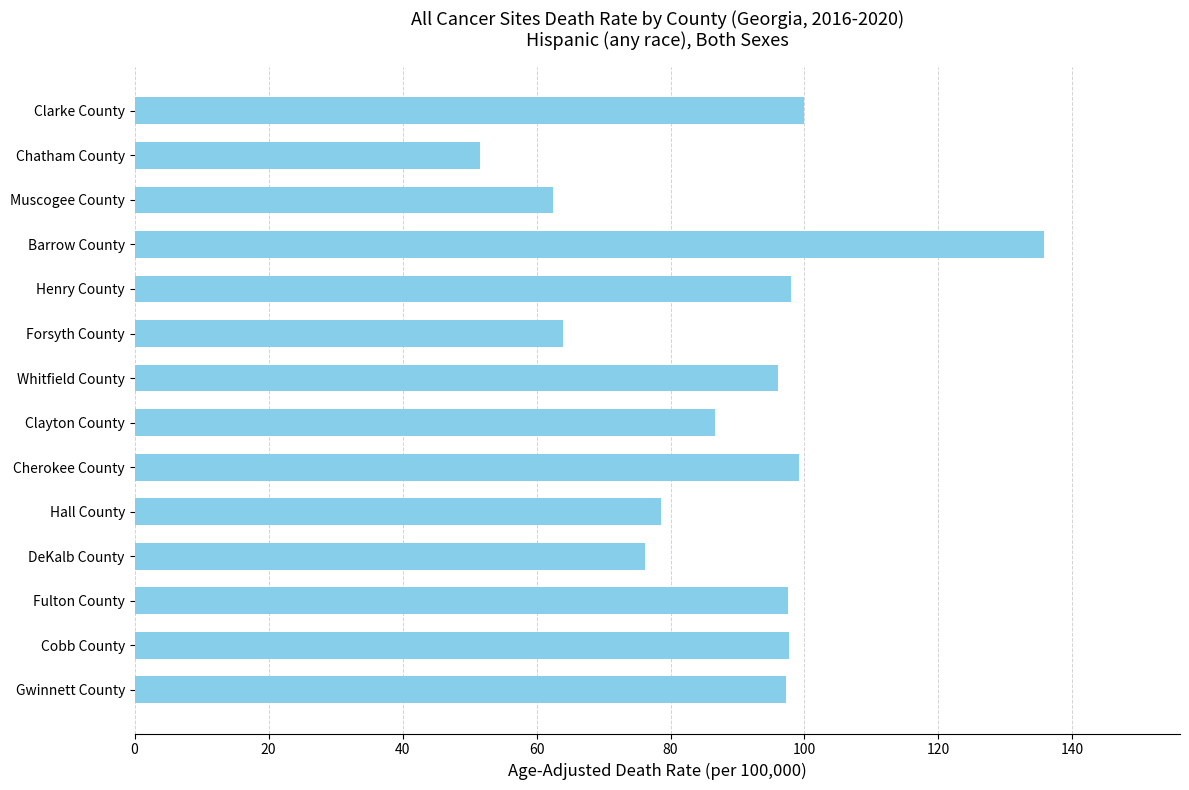

The chart shows a value of 97.5 at Fulton County. True or false?

True